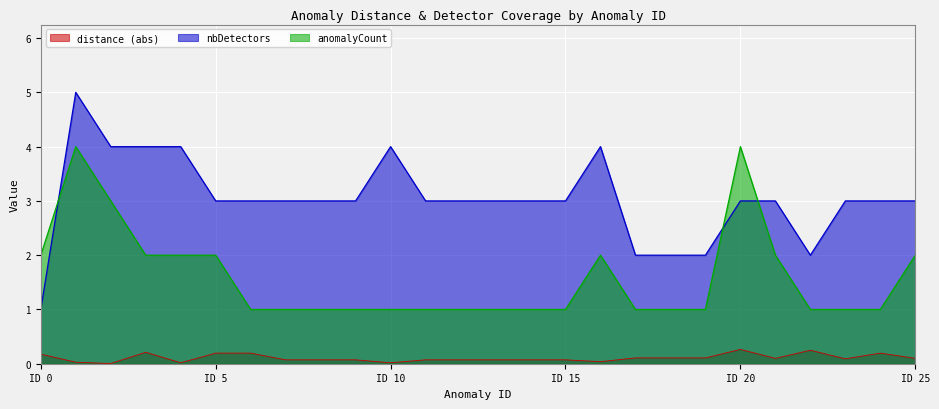

The value of distance at 19 is 0.1. True or false?

False